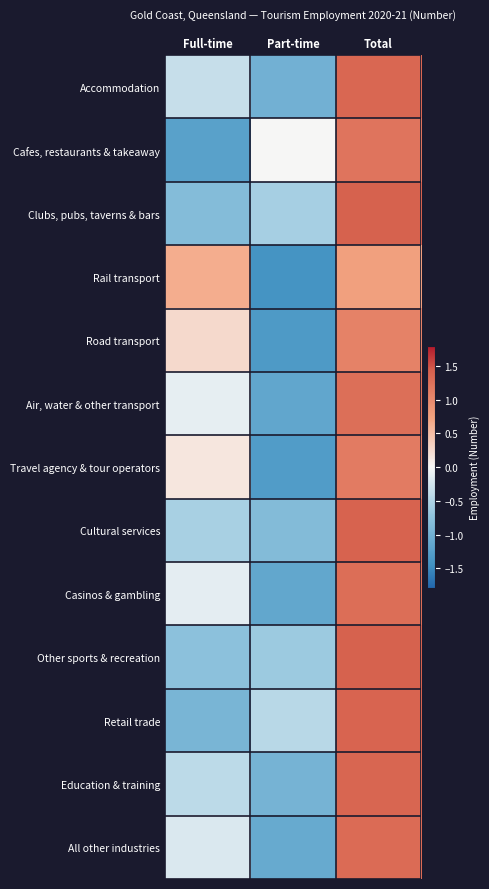

Reading left to right, what are all the values shown in this chart?

Accommodation: Full-time=-0.4	Part-time=-1.0	Total=1.4
Cafes, restaurants & takeaway: Full-time=-1.2	Part-time=0.0	Total=1.2
Clubs, pubs, taverns & bars: Full-time=-0.8	Part-time=-0.6	Total=1.4
Rail transport: Full-time=0.6	Part-time=-1.4	Total=0.8
Road transport: Full-time=0.3	Part-time=-1.3	Total=1.1
Air, water & other transport: Full-time=-0.1	Part-time=-1.2	Total=1.3
Travel agency & tour operators: Full-time=0.2	Part-time=-1.3	Total=1.1
Cultural services: Full-time=-0.6	Part-time=-0.9	Total=1.4
Casinos & gambling: Full-time=-0.1	Part-time=-1.2	Total=1.3
Other sports & recreation: Full-time=-0.8	Part-time=-0.6	Total=1.4
Retail trade: Full-time=-0.9	Part-time=-0.4	Total=1.4
Education & training: Full-time=-0.4	Part-time=-1.0	Total=1.4
All other industries: Full-time=-0.2	Part-time=-1.1	Total=1.3